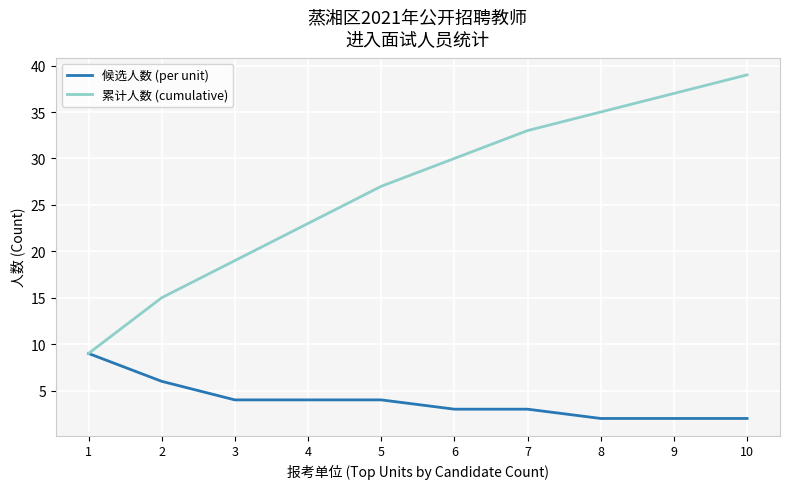

Reading left to right, list all the values displayed in this chart.

候选人数 (per unit): 1=9	2=6	3=4	4=4	5=4	6=3	7=3	8=2	9=2	10=2
累计人数 (cumulative): 1=9	2=15	3=19	4=23	5=27	6=30	7=33	8=35	9=37	10=39